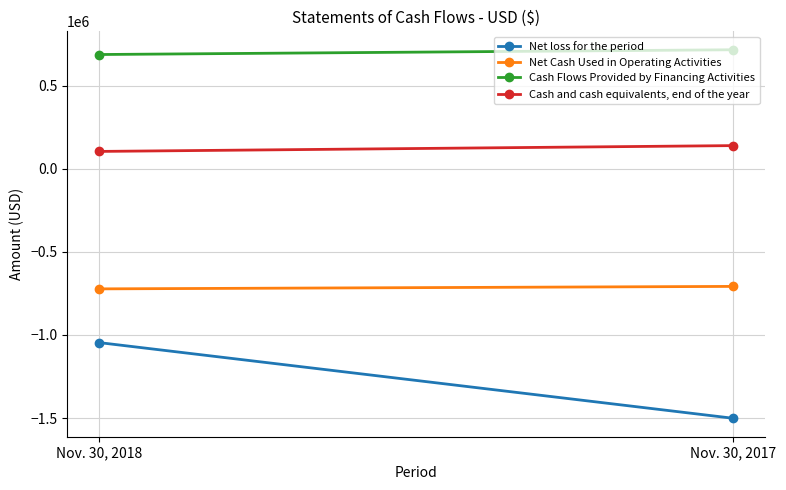

What is the value of the Net Cash Used in Operating Activities point at the 1st from the left?

-722657